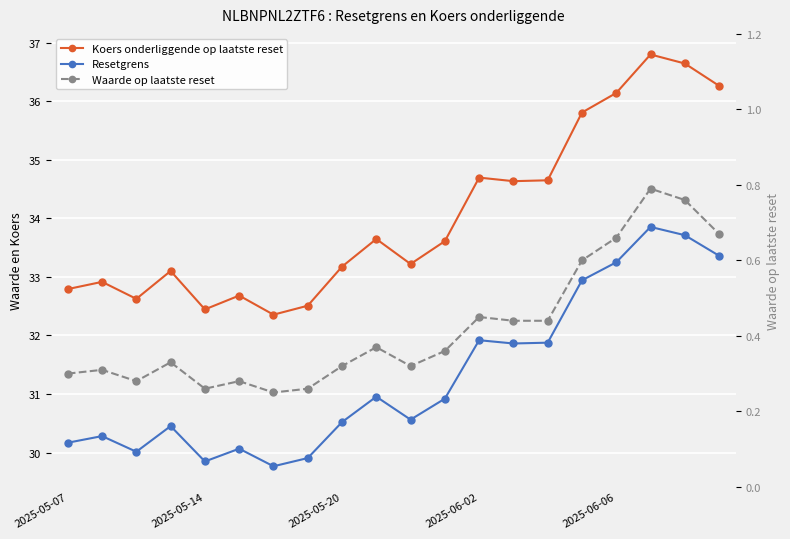

True or false: Resetgrens and Koers onderliggende op laatste reset intersect in this chart.

False